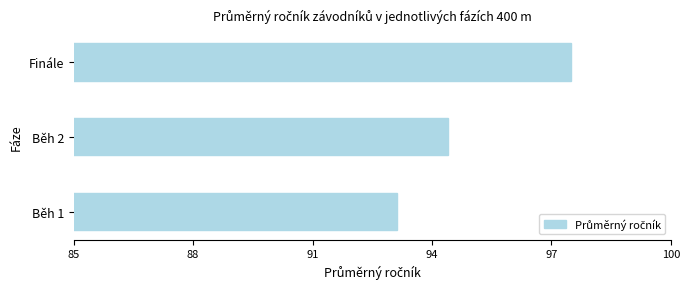

Reading bottom to top, what are all the values shown in this chart?

Běh 1=93.1	Běh 2=94.4	Finále=97.5